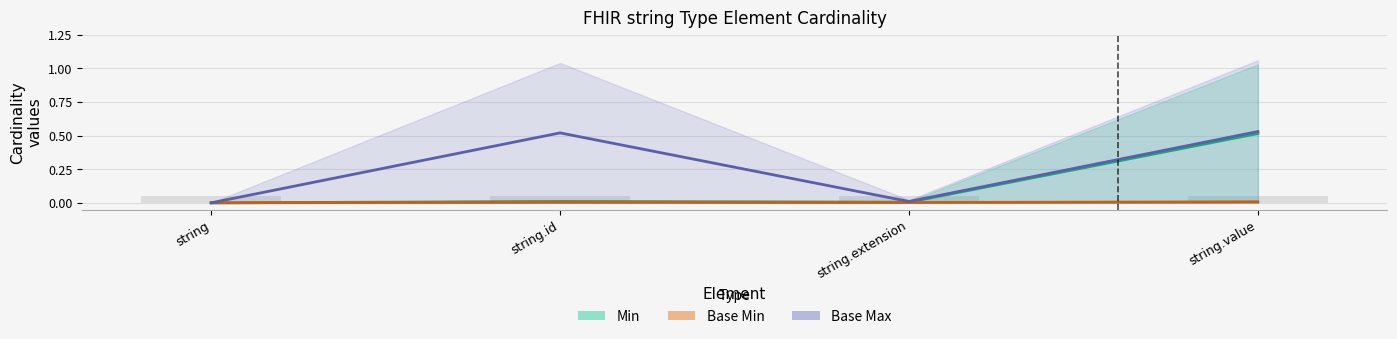

What position from the right is string.value?

1